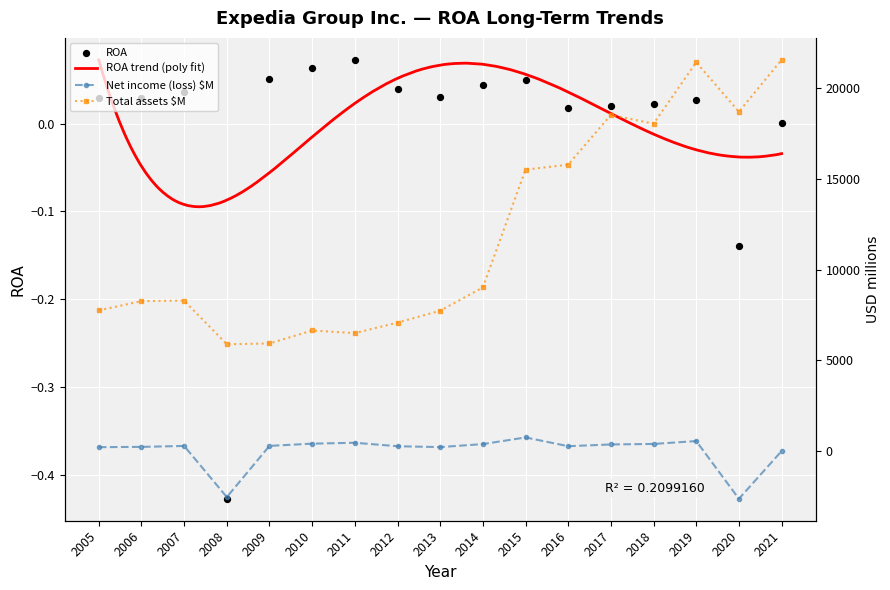

Which series has the largest total across all categories?

Total assets